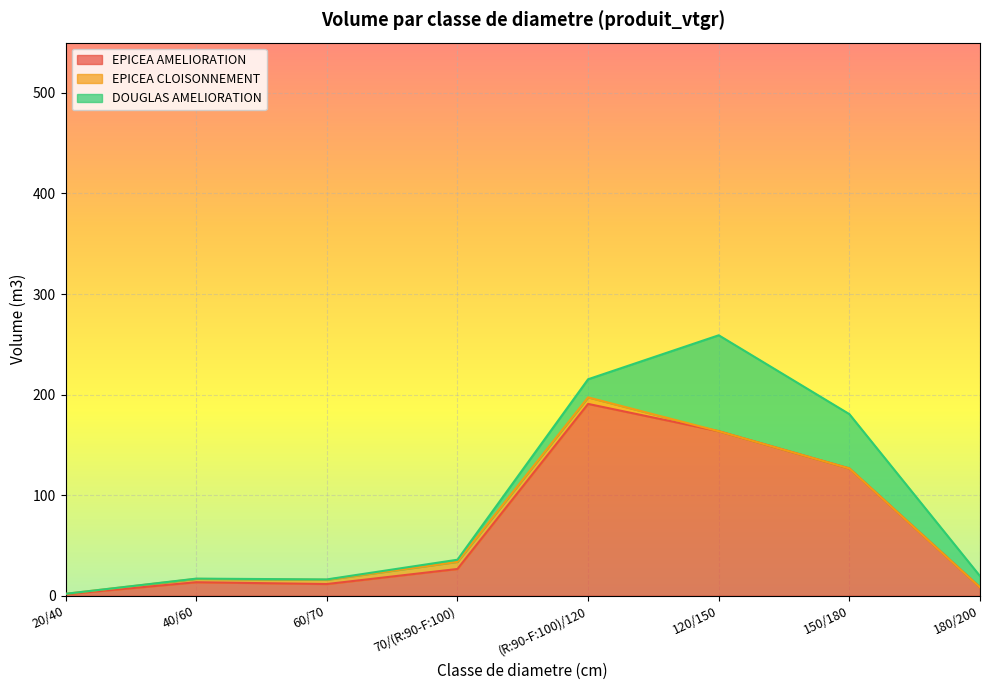

How many data points in EPICEA AMELIORATION are above 26?

4